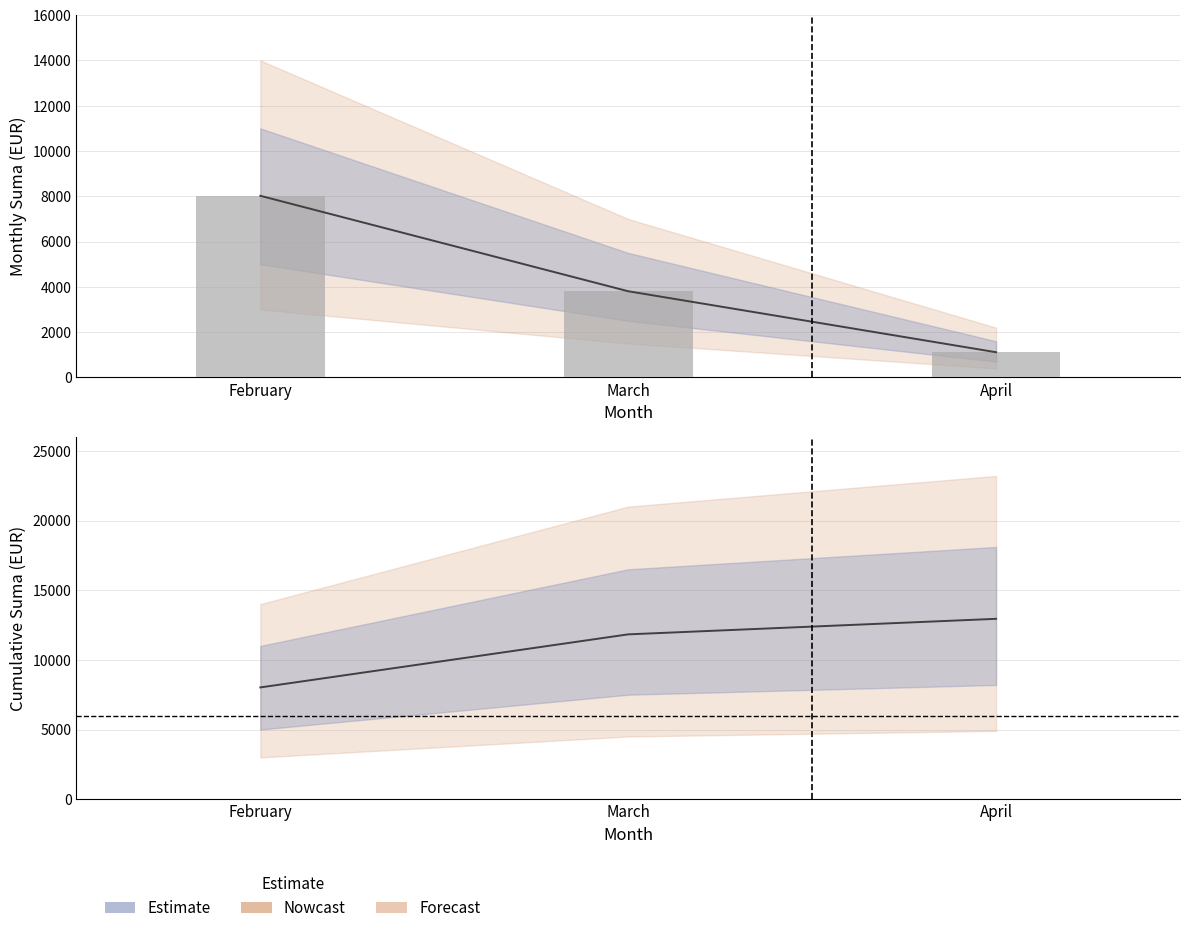

Read the Monthly Suma value at April.

1114.9